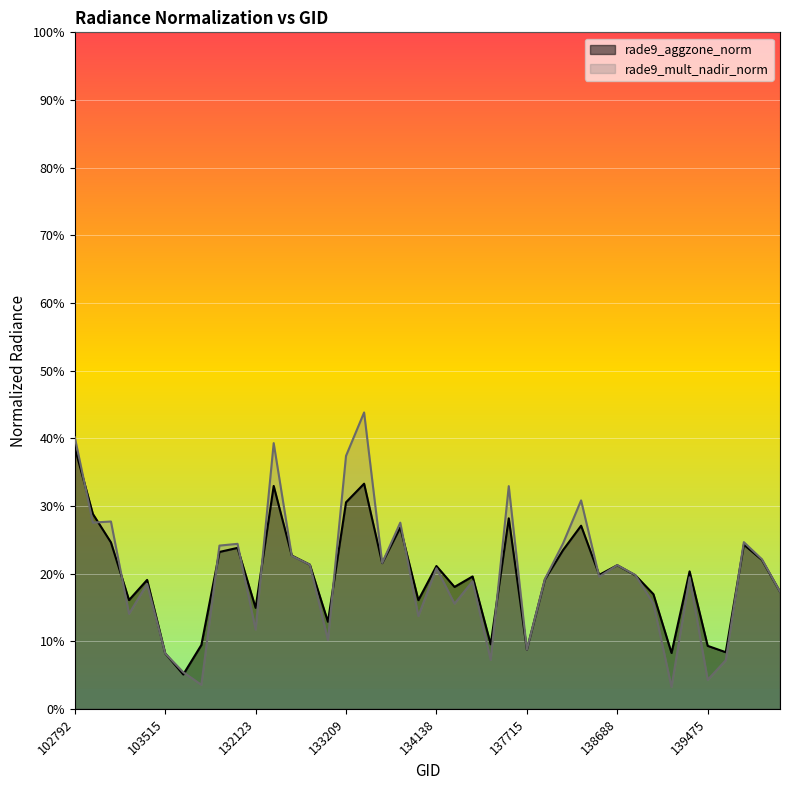

What is the sum of the rade9_mult_nadir_norm values at 134138 and 137322?

0.5